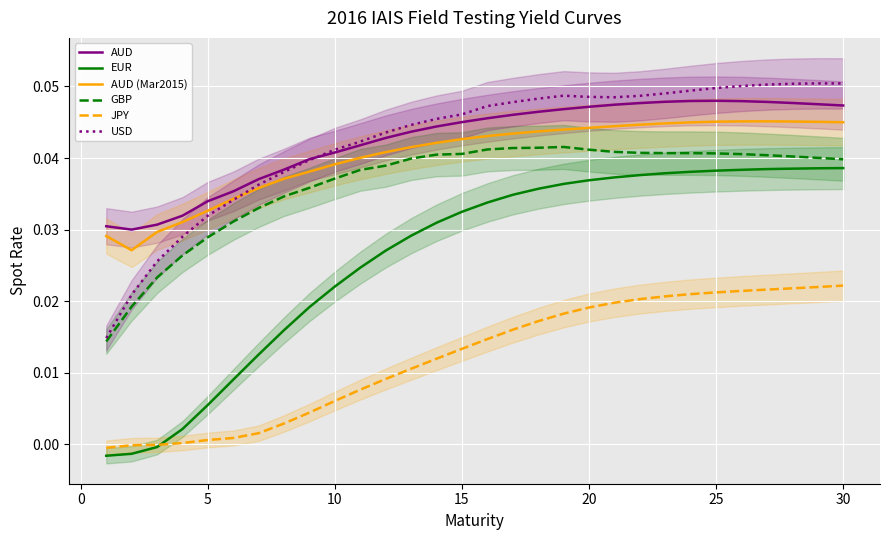

True or false: AUD and GBP cross at least once.

False